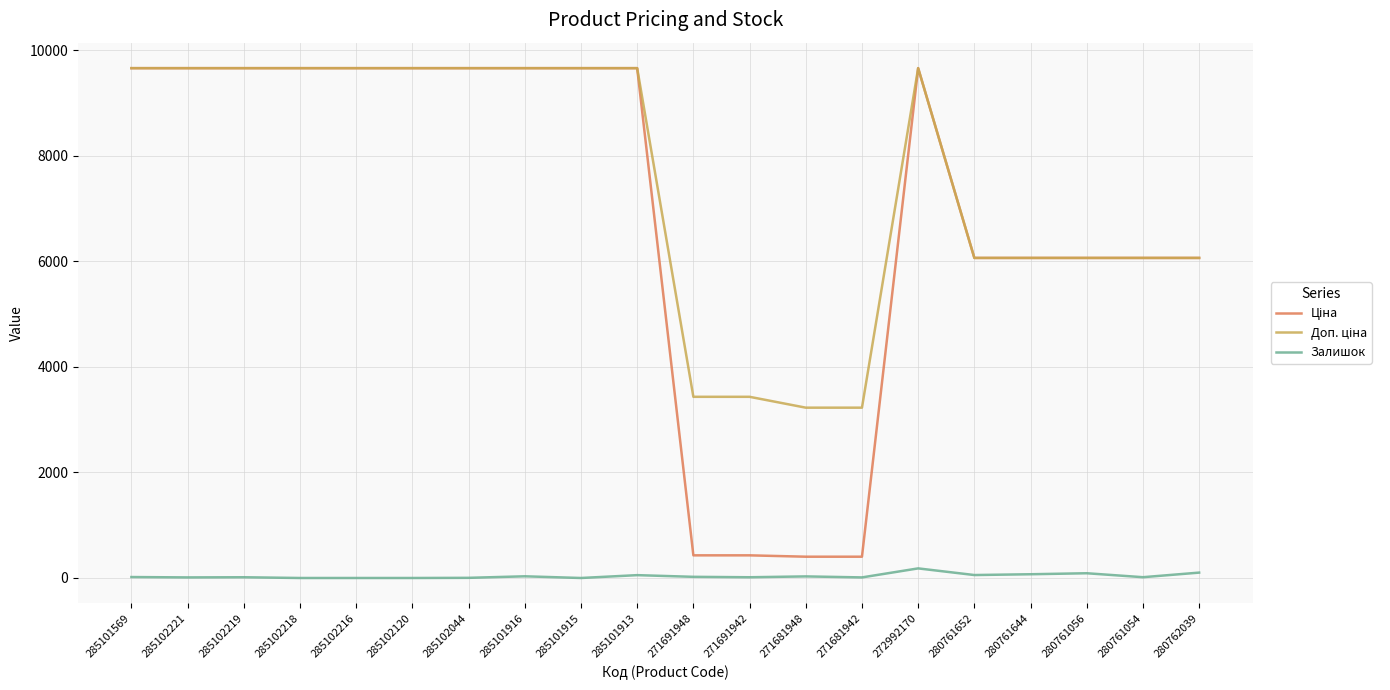

What is the spread (max minus min) of values at 285102120?

9664.7